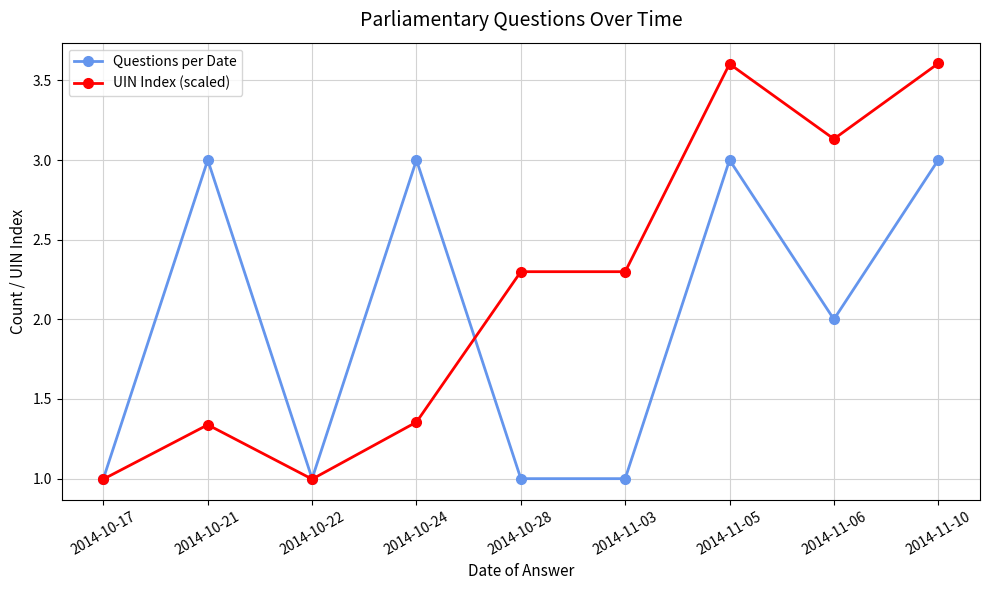

True or false: UIN Index (scaled) and Questions per Date cross at least once.

True